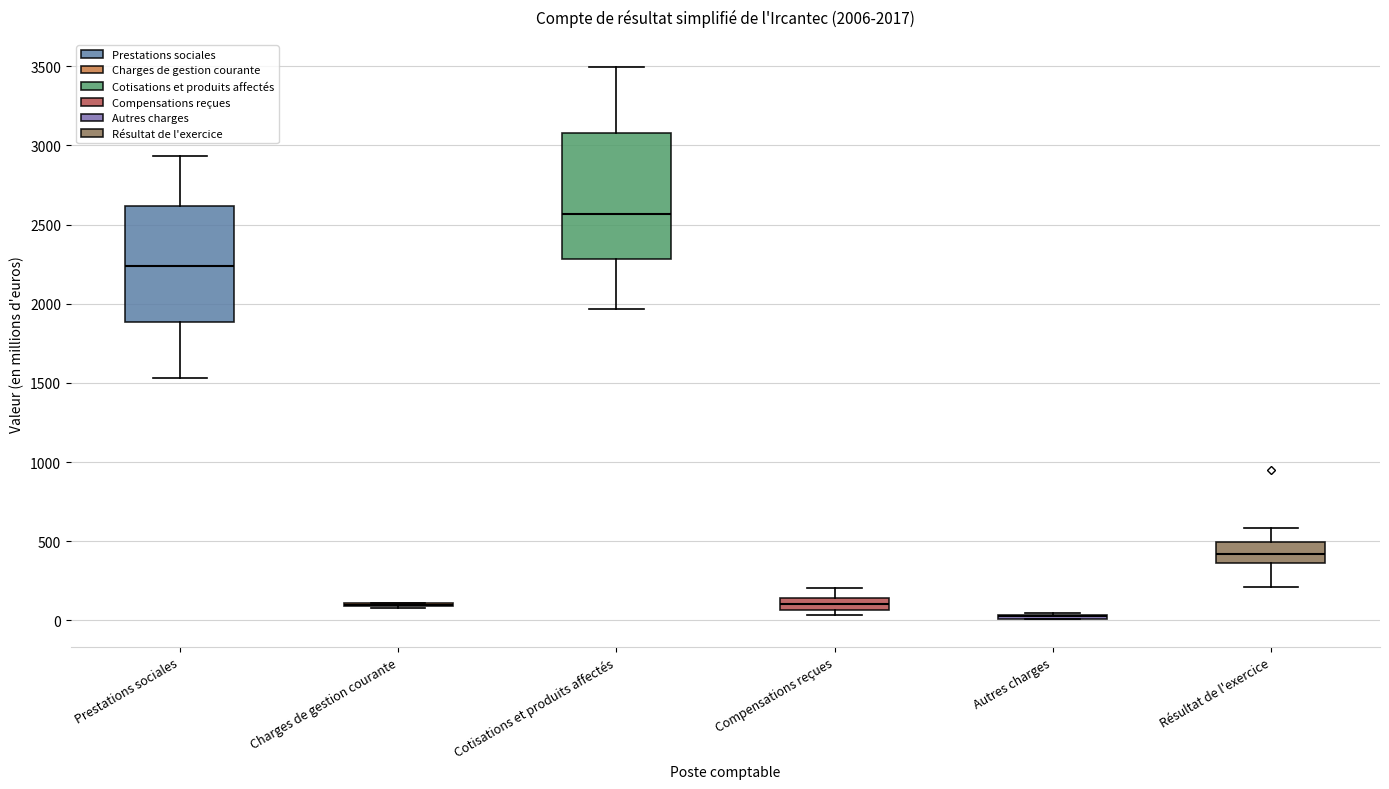

Which box is the tallest, from its lower edge to its upper edge?

Cotisations et produits affectés